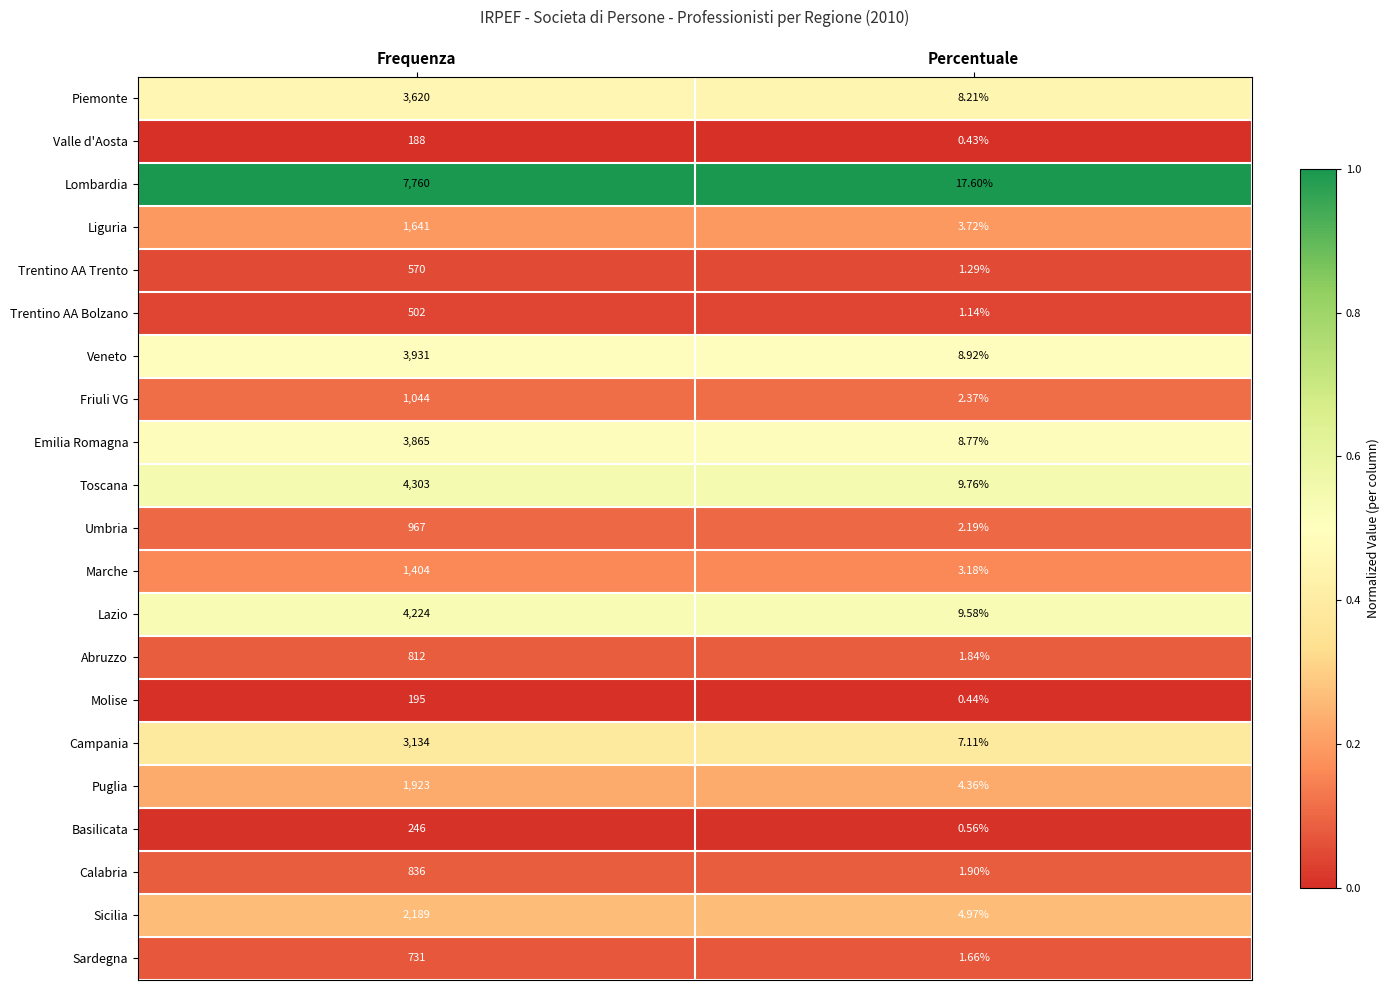

Which series changed the most between Frequenza and Percentuale?

Lombardia